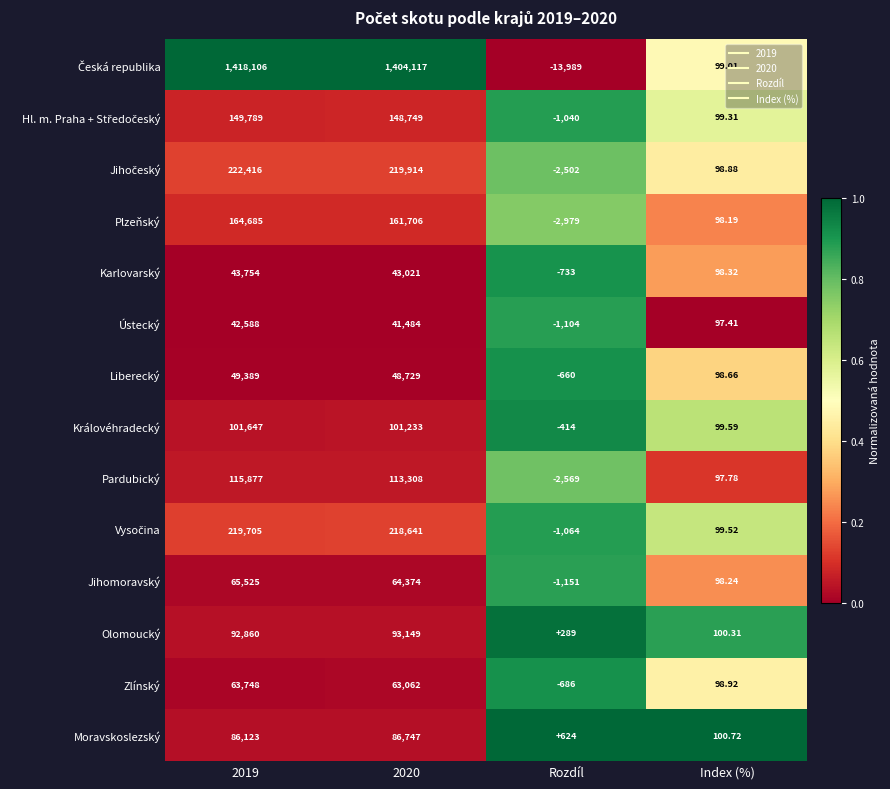

Is the value of Zlínský at 2020 greater than the value of Karlovarský at Index (%)?

Yes